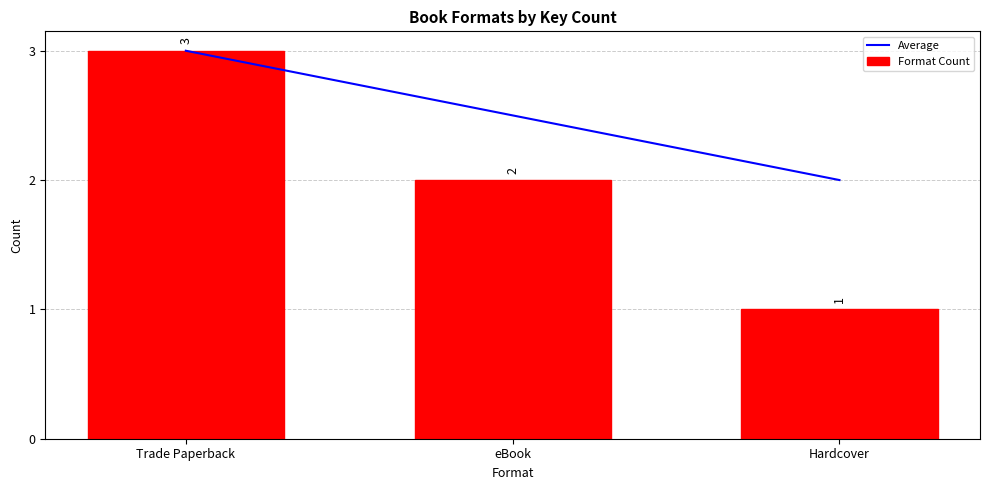

What is the sum of all Format Count values?

6